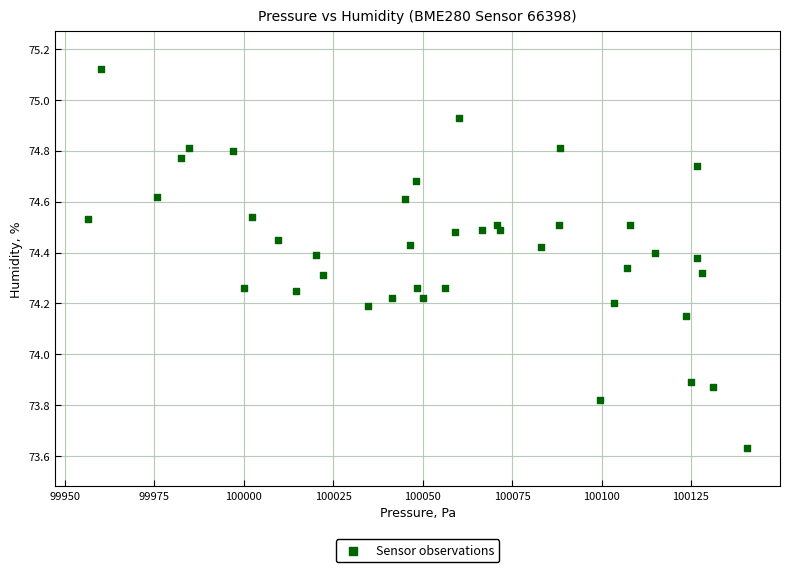

What is the range of Y values (max minus min)?

1.5